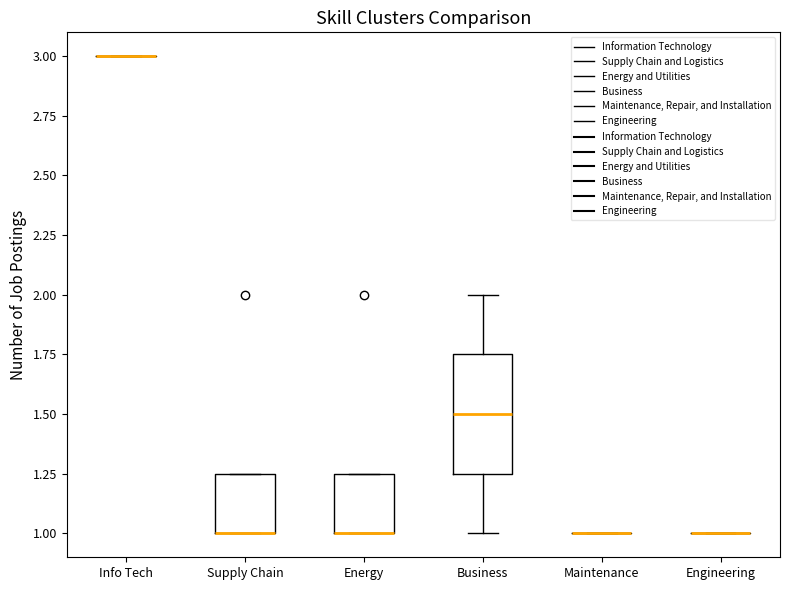

Reading left to right, read every box against the y-axis: the position of its median line, the range the box covers, and the ends of its whiskers. The values are not printed on the chart, so give them approximately, as read against the axis.

Info Tech: box collapsed to a line at 3.00, whiskers 3.00 to 3.00
Supply Chain: median 1.00 (drawn on the box's lower edge), box 1.00 to 1.25, whiskers 1.00 to 1.25
Energy: median 1.00 (drawn on the box's lower edge), box 1.00 to 1.25, whiskers 1.00 to 1.25
Business: median 1.50, box 1.25 to 1.75, whiskers 1.00 to 2.00
Maintenance: box collapsed to a line at 1.00, whiskers 1.00 to 1.00
Engineering: box collapsed to a line at 1.00, whiskers 1.00 to 1.00